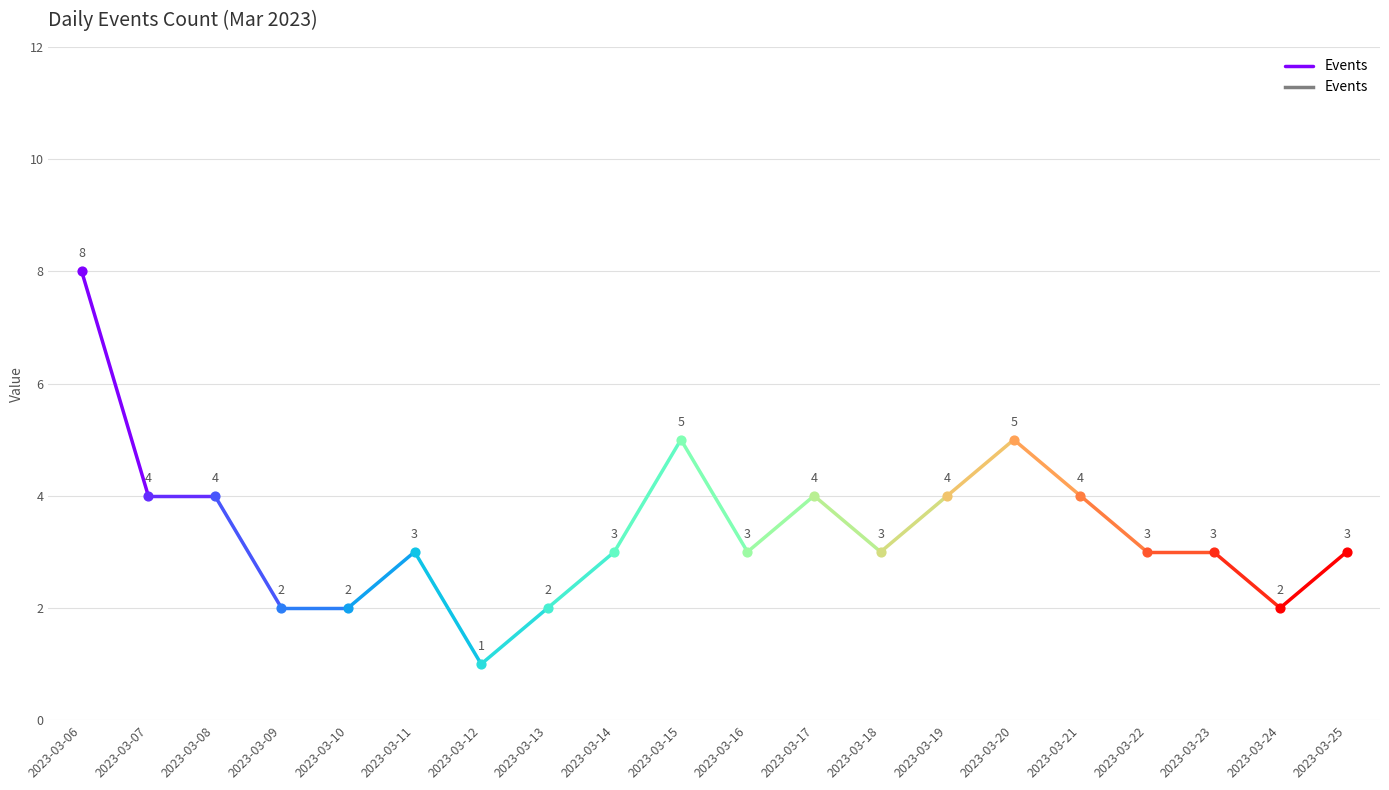

Between 2023-03-06 and 2023-03-07, which is larger?

2023-03-06